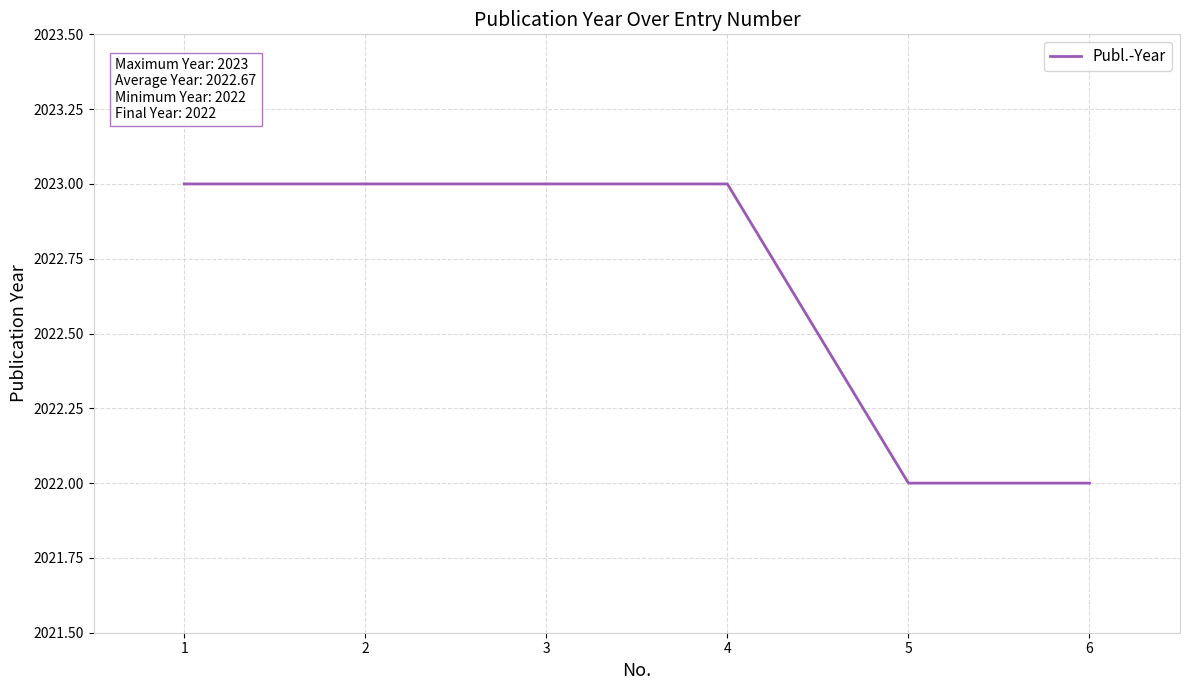

What is the minimum value shown in the chart?

2022